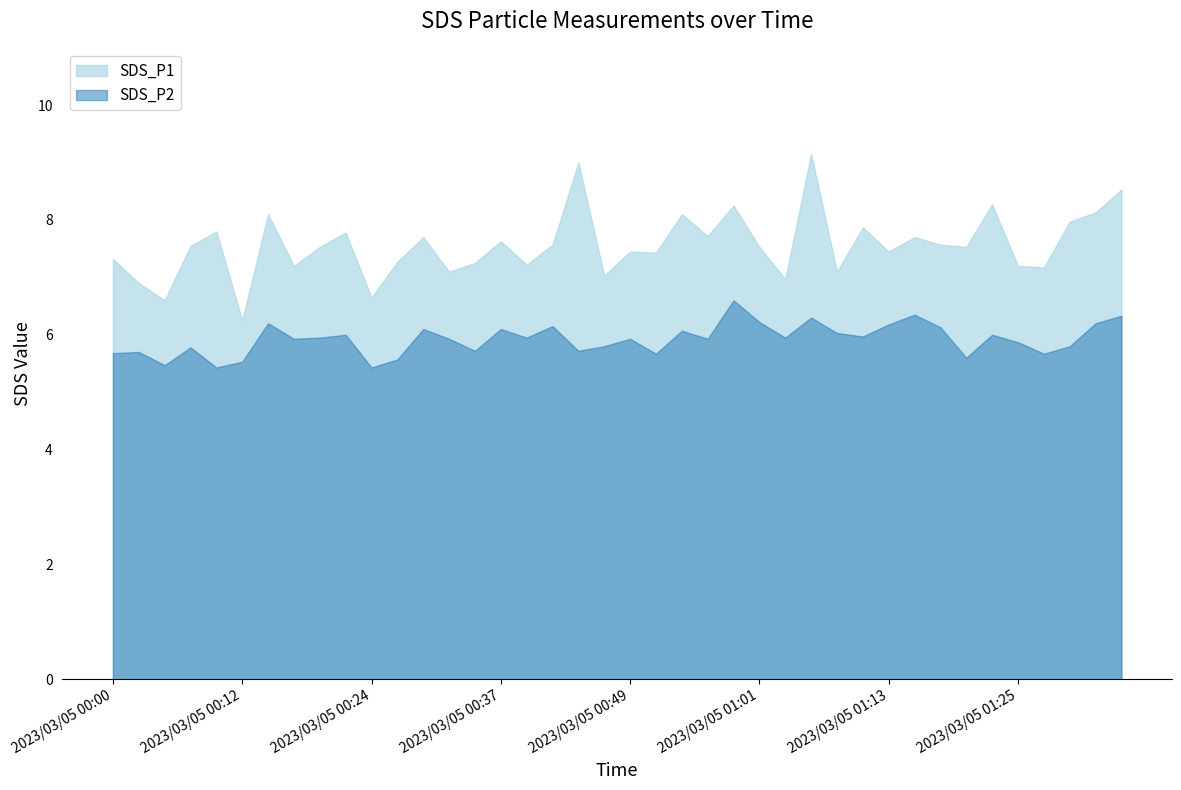

True or false: SDS_P2 has more than 0 interior local peaks.

True